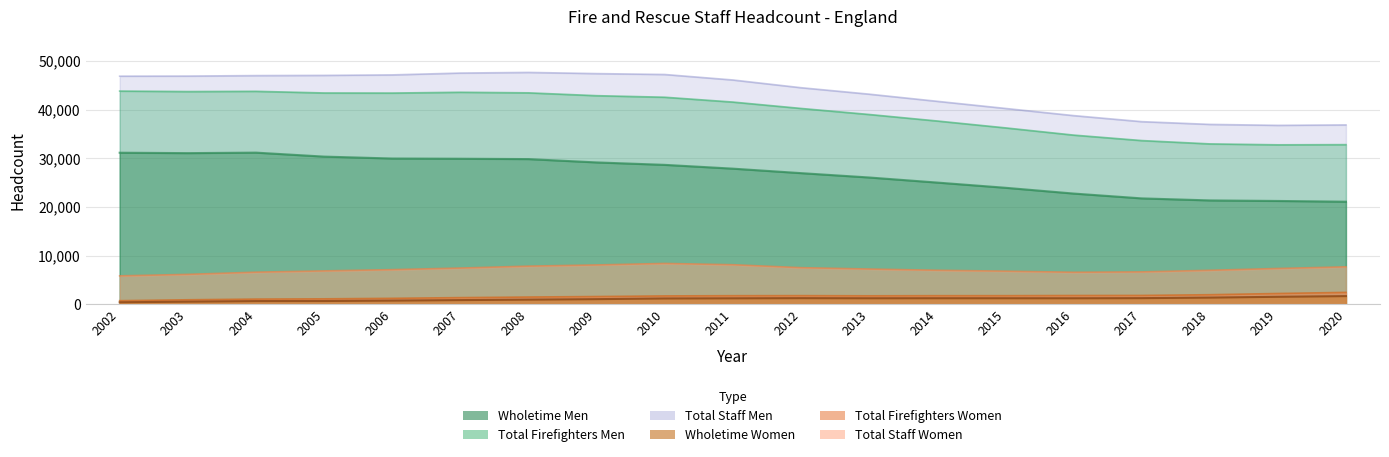

Between 2011 and 2012, which is larger?

2011